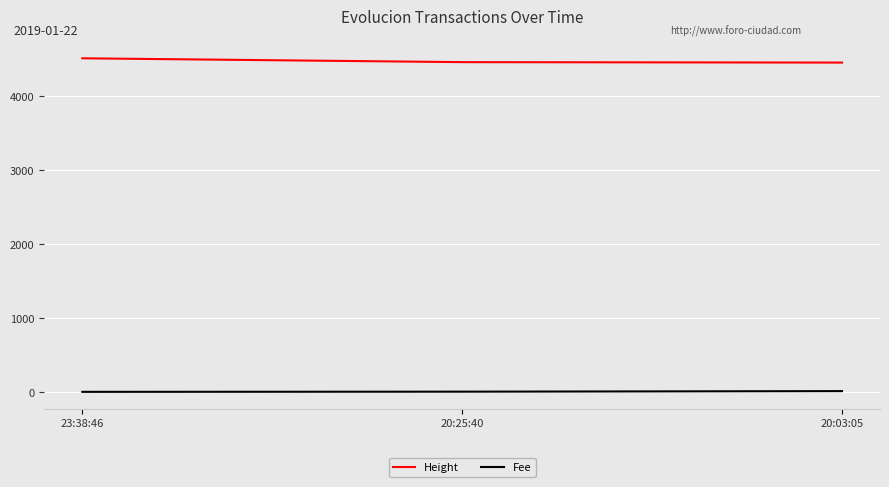

Does the chart display data point markers on the line(s)?

No